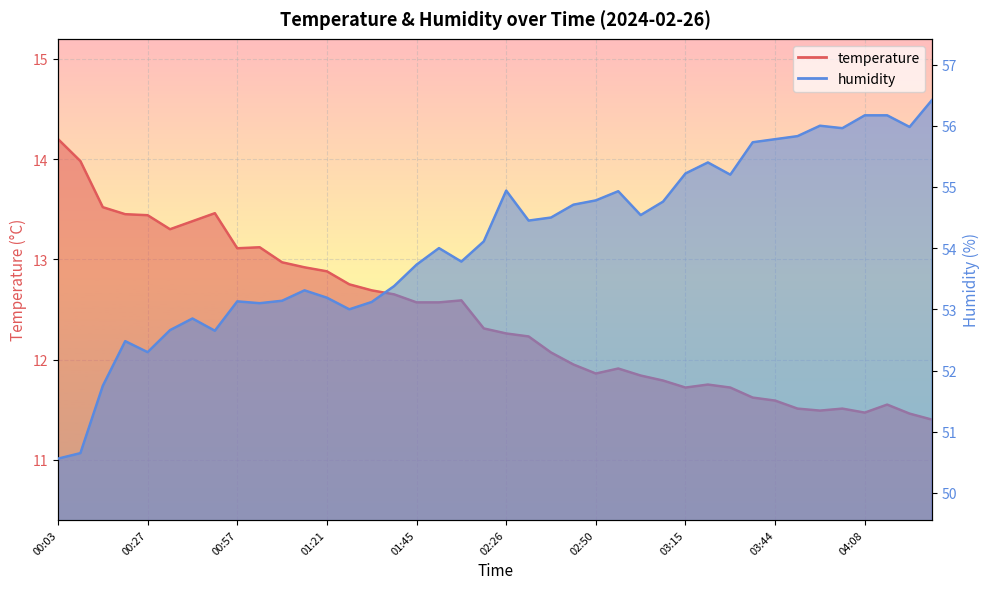

At how many categories does at least one series exceed 41?

40